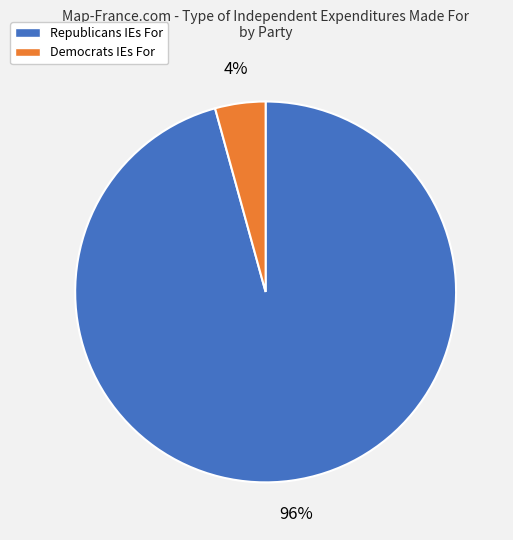

To the nearest percent, what is the average slice percentage?

50%